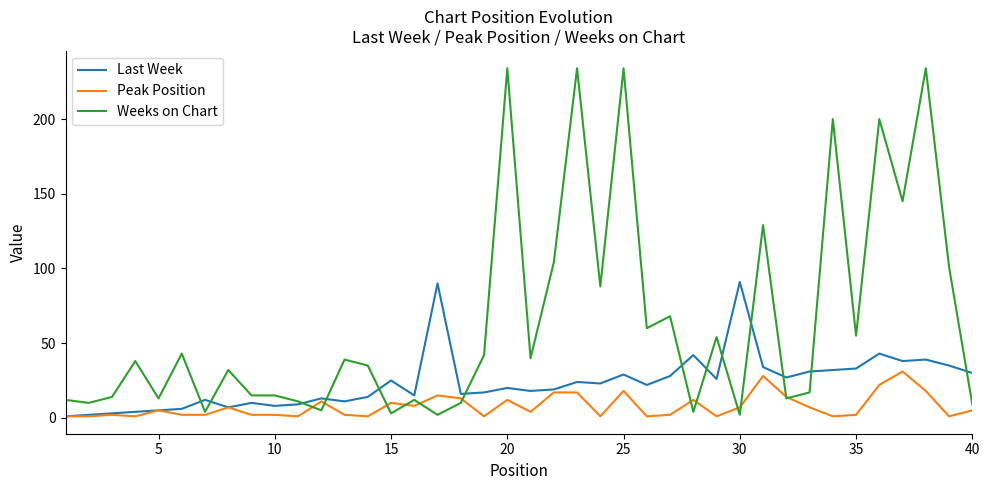

Which series has the largest total across all categories?

Weeks on Chart